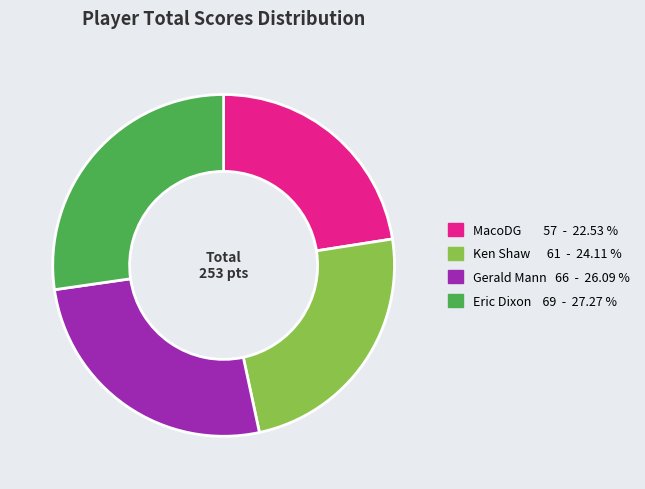

What is the ratio of the value at Ken Shaw to the value at Eric Dixon?

0.9